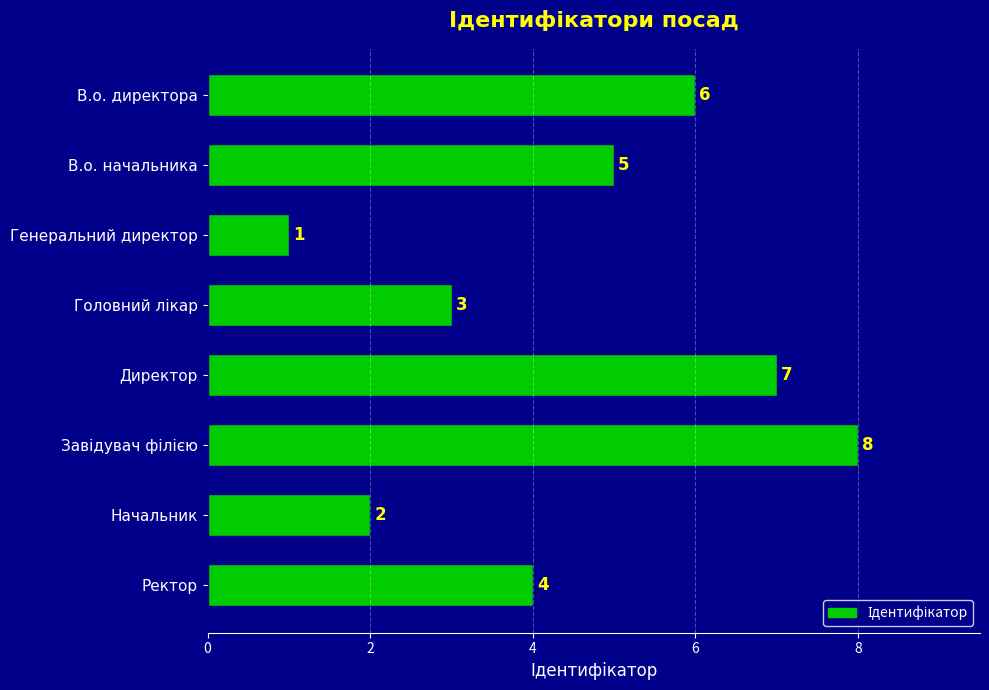

What is the maximum value shown in the chart?

8